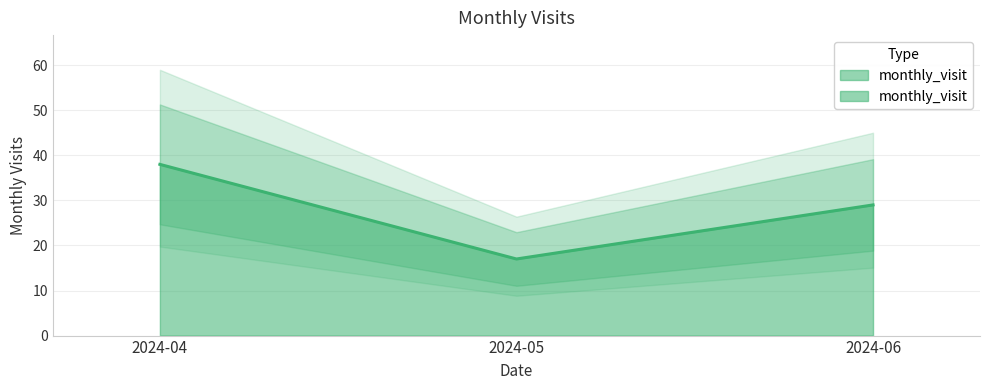

Where does the data first go above 29?

2024-04